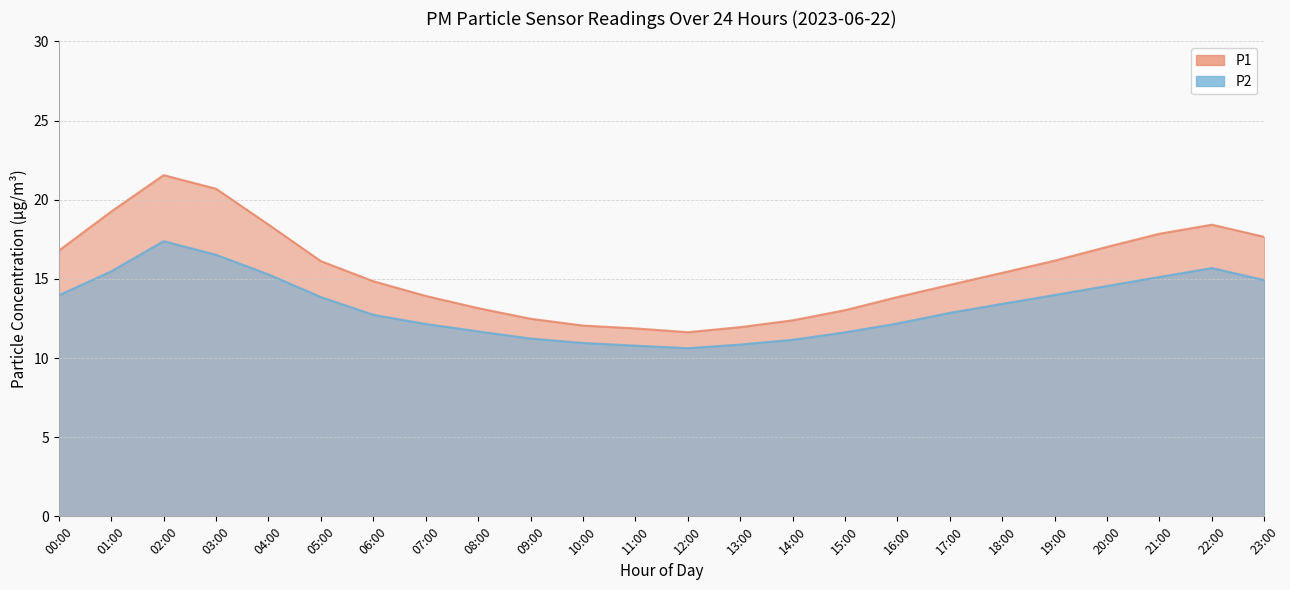

Where is P2 nearest to the value 14?

19:00